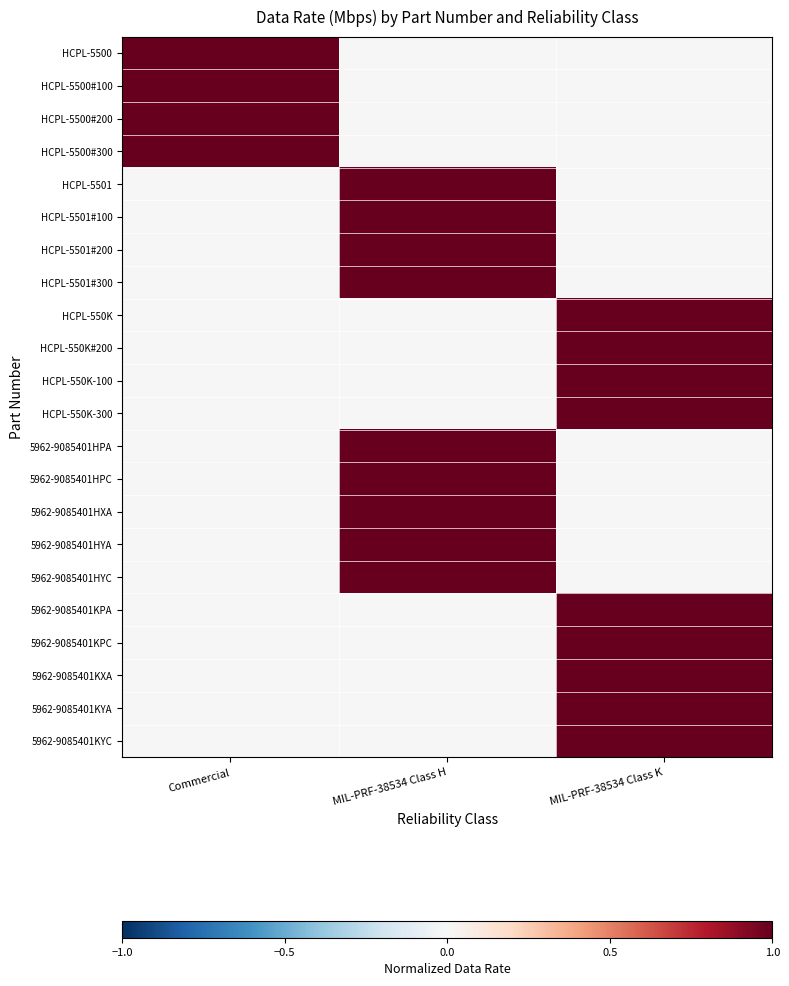

How many data points does each series have?

3